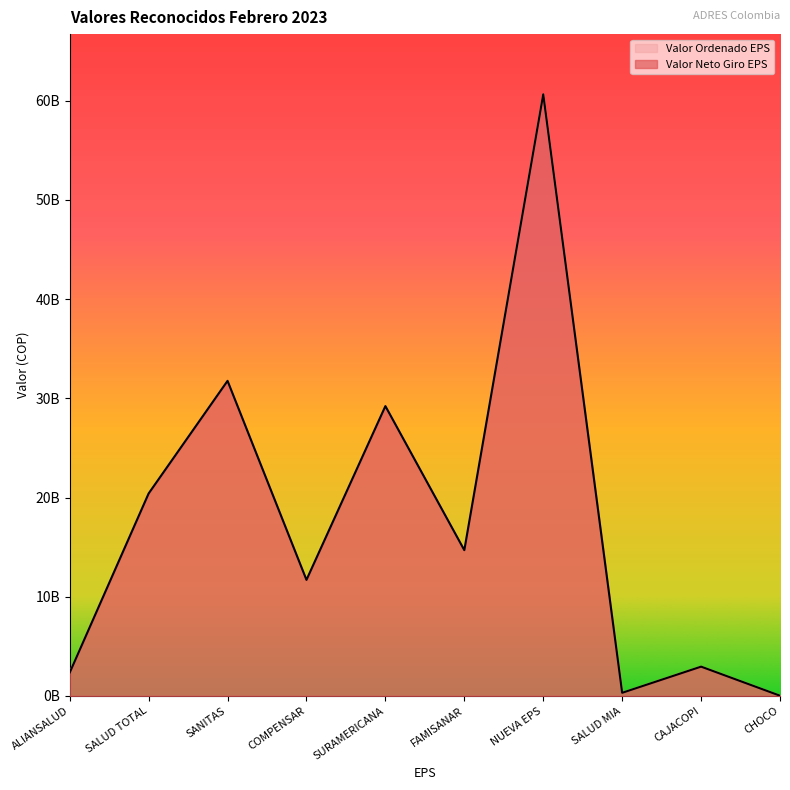

What is the label of the 10th point from the right?

ALIANSALUD